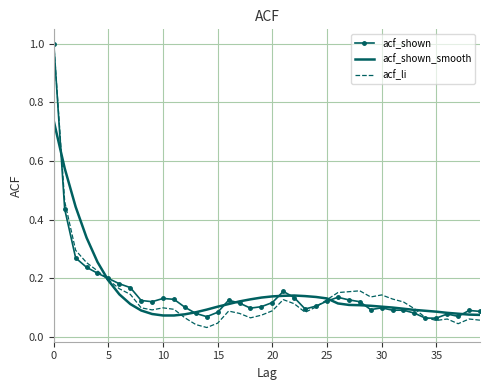

Which series has the largest range (max minus min)?

acf_li